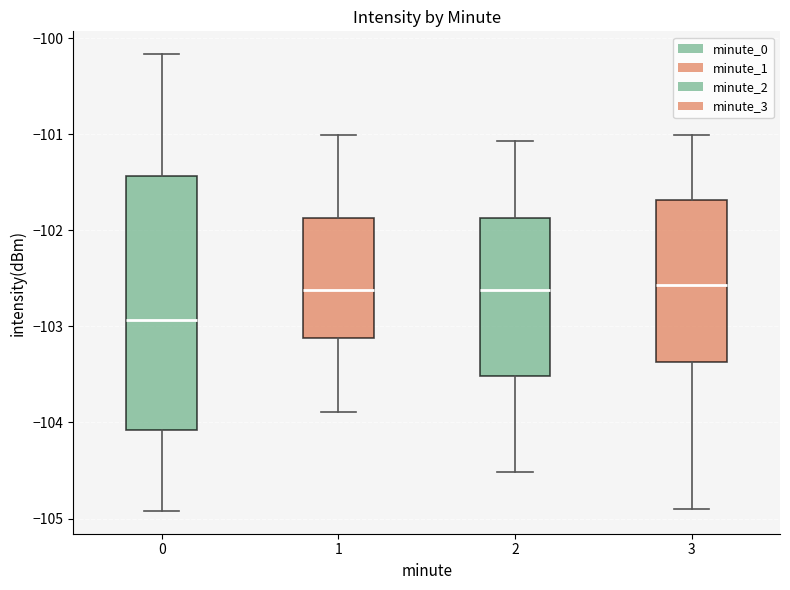

Reading left to right, transcribe this box plot: for each box, give where its median line is, the range the box spans, and where its two whiskers end, as read against the y-axis. The values are not printed on the chart, so give them approximately, as read against the axis.

0: median -102.9, box -104.1 to -101.4, whiskers -104.9 to -100.2
1: median -102.6, box -103.1 to -101.9, whiskers -103.9 to -101.0
2: median -102.6, box -103.5 to -101.9, whiskers -104.5 to -101.1
3: median -102.6, box -103.4 to -101.7, whiskers -104.9 to -101.0